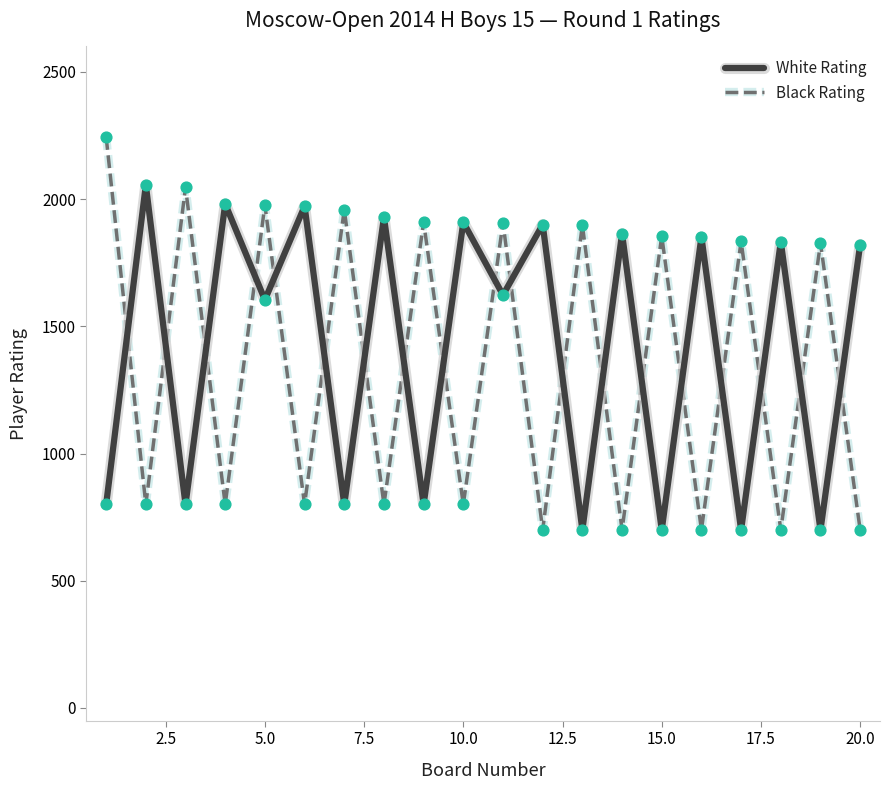

What are all the series names shown in the legend?

White Rating, Black Rating